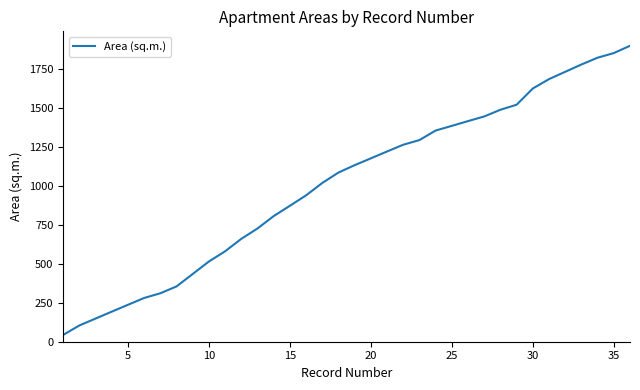

What is the difference between the maximum and minimum values?

1854.1